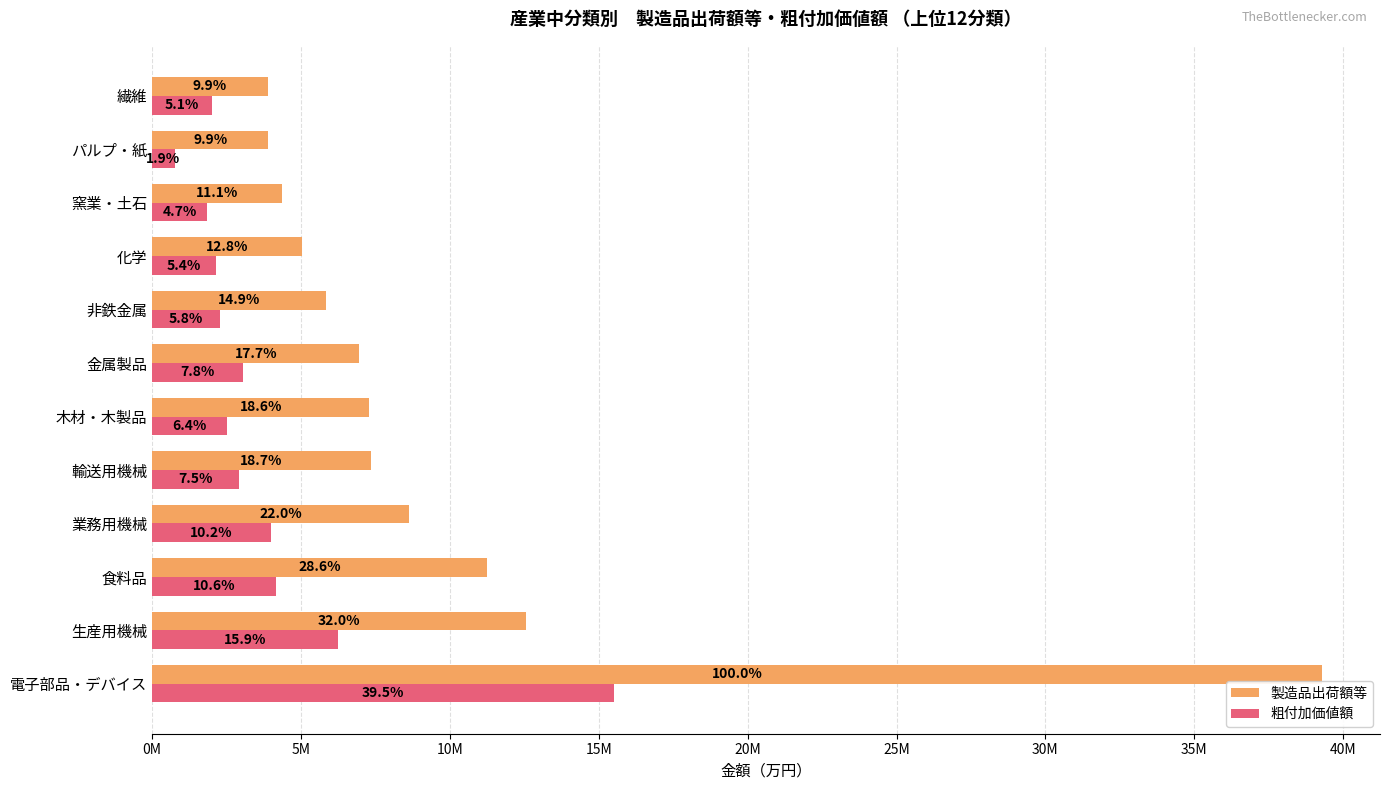

Rank the series by their average value, from highest to lowest.

製造品出荷額等, 粗付加価値額